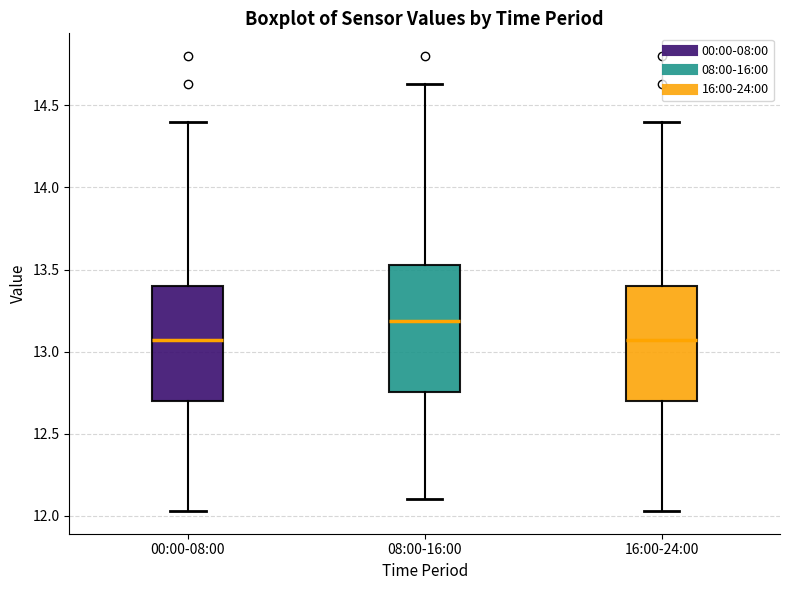

Reading left to right, transcribe this box plot: for each box, give where its median line is, the range the box spans, and where its two whiskers end, as read against the y-axis. The values are not printed on the chart, so give them approximately, as read against the axis.

00:00-08:00: median 13.05, box 12.70 to 13.40, whiskers 12.05 to 14.40
08:00-16:00: median 13.20, box 12.75 to 13.55, whiskers 12.10 to 14.65
16:00-24:00: median 13.05, box 12.70 to 13.40, whiskers 12.05 to 14.40